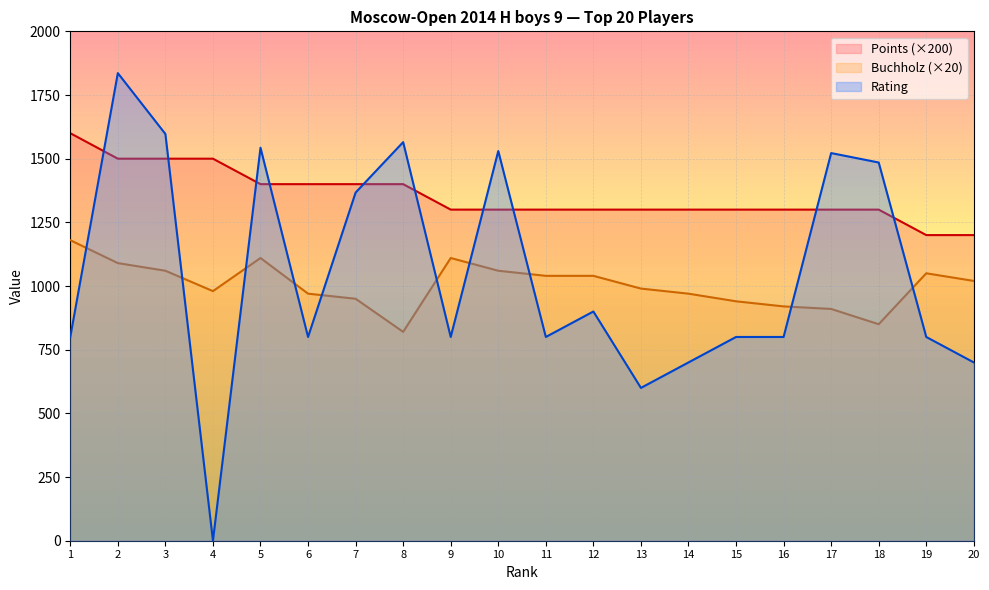

What is the difference between the maximum and minimum values in the Rating series?

1836